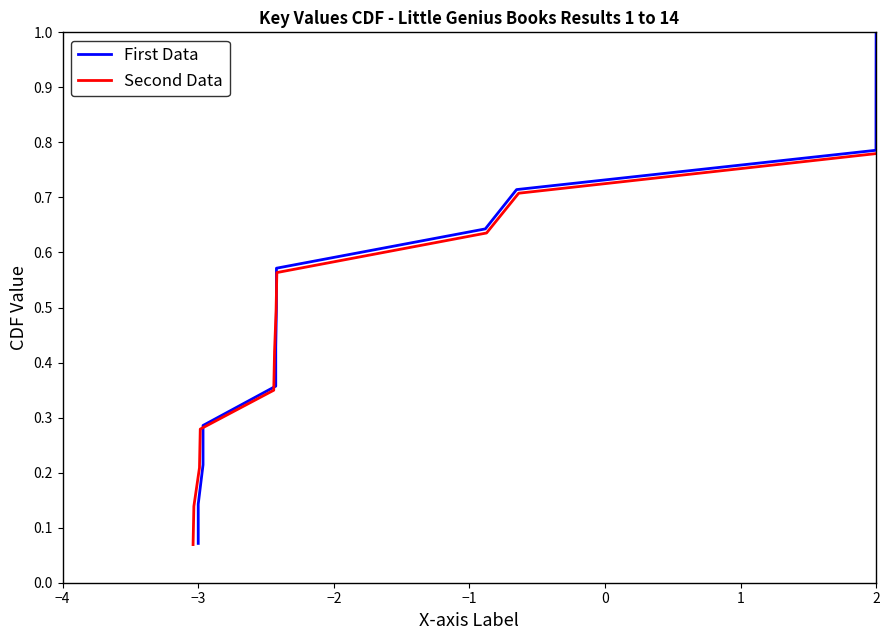

What is the smallest value displayed?

0.1